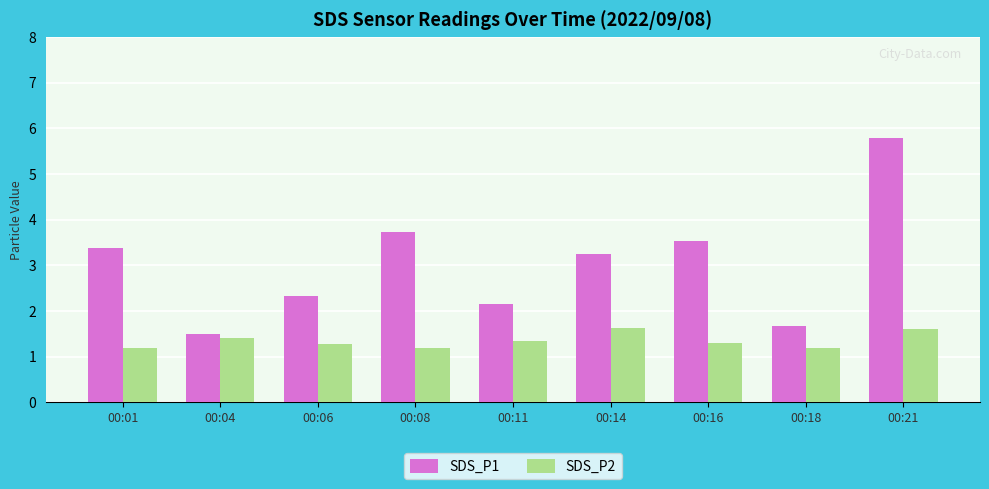

What is the highest value of the SDS_P1 series?

5.8